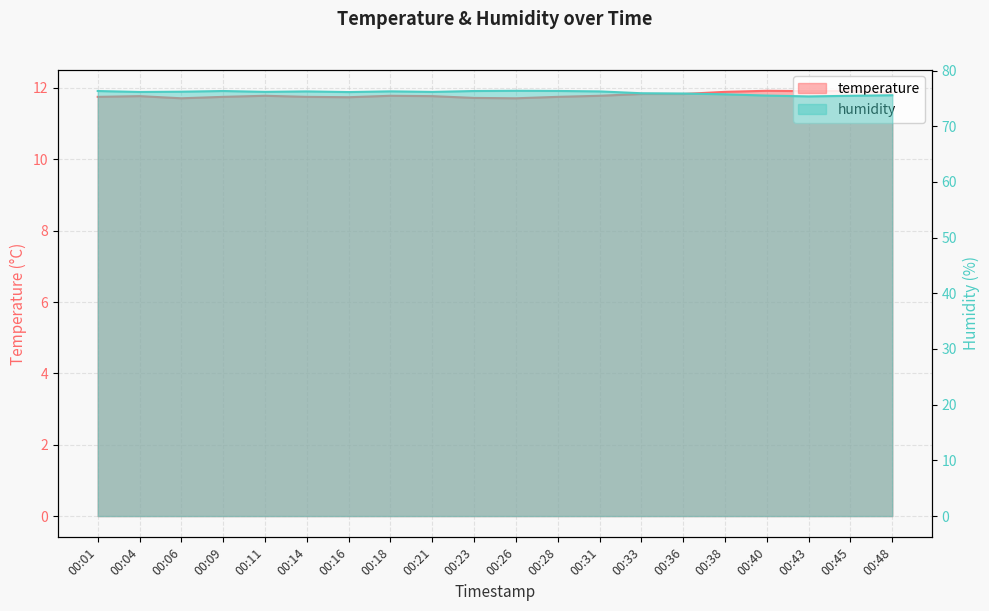

What is the difference between the temperature values at 00:28 and 00:45?

0.2